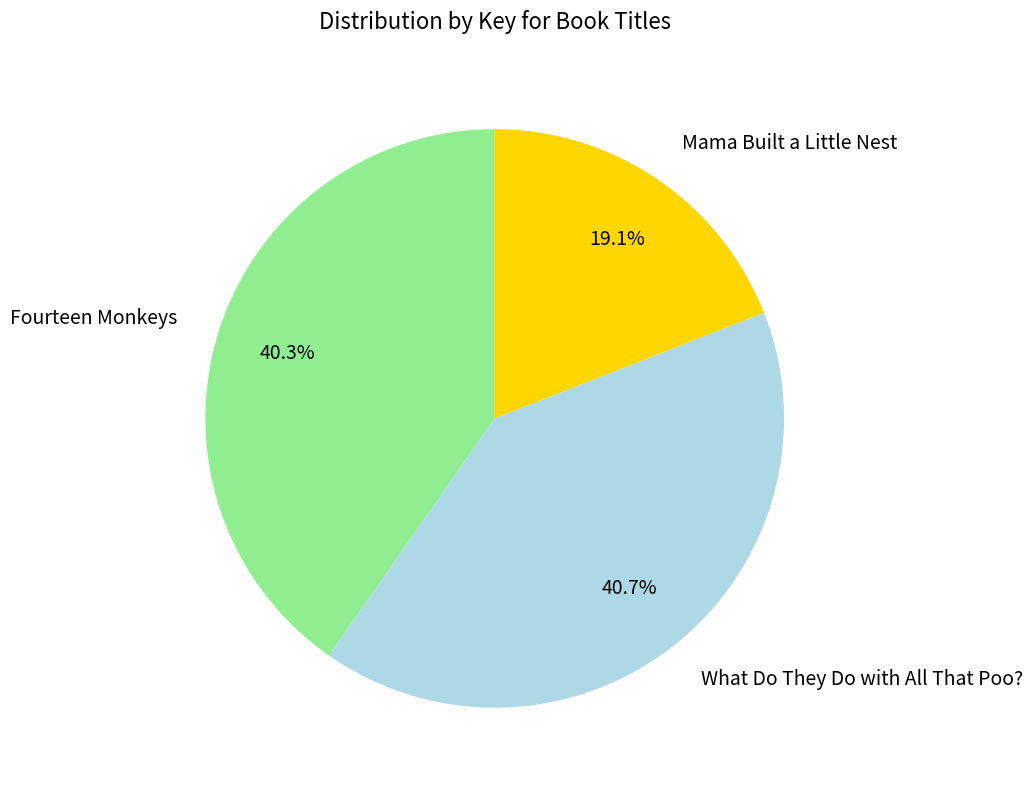

Which has a higher value, What Do They Do with All That Poo? or Mama Built a Little Nest?

What Do They Do with All That Poo?